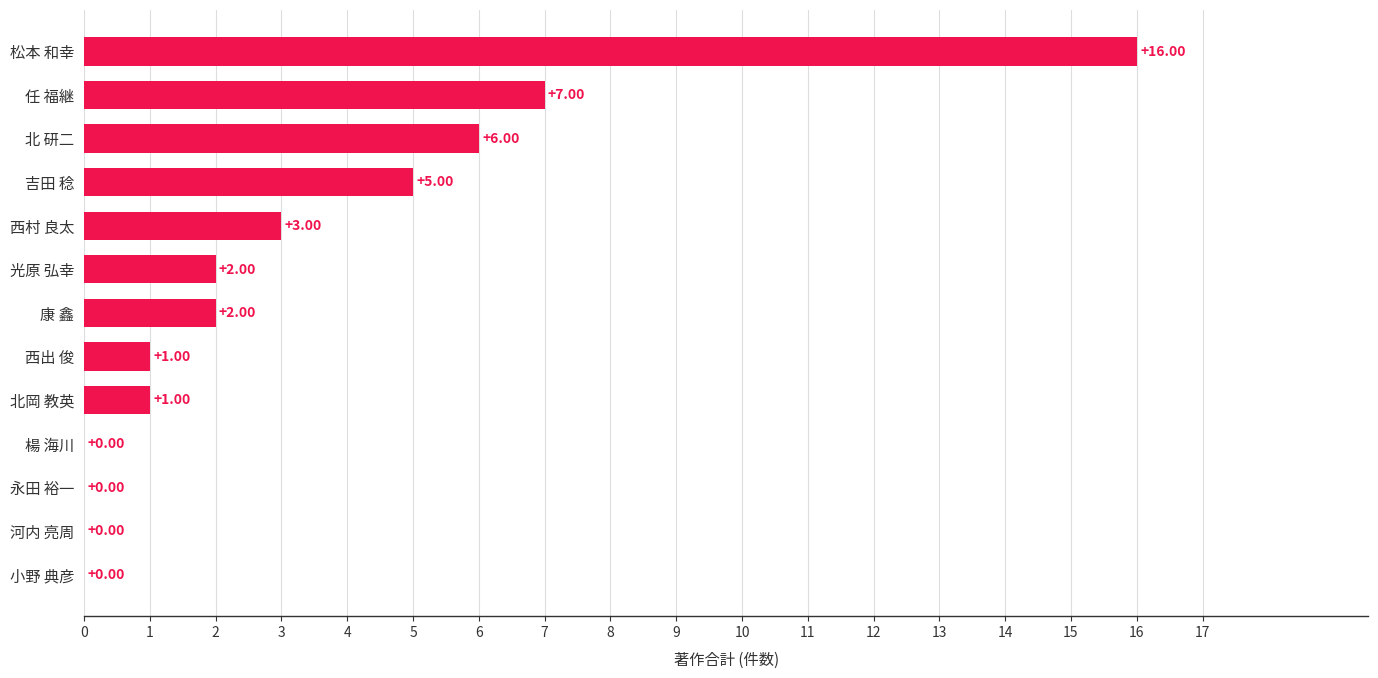

At which category does the chart reach its peak across all series?

松本 和幸